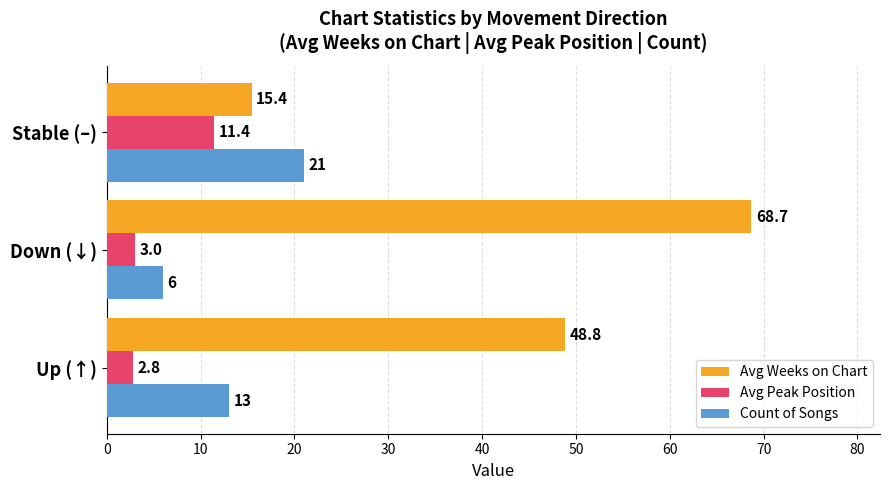

List the labels in order of Count of Songs value, smallest first.

Down (↓), Up (↑), Stable (–)